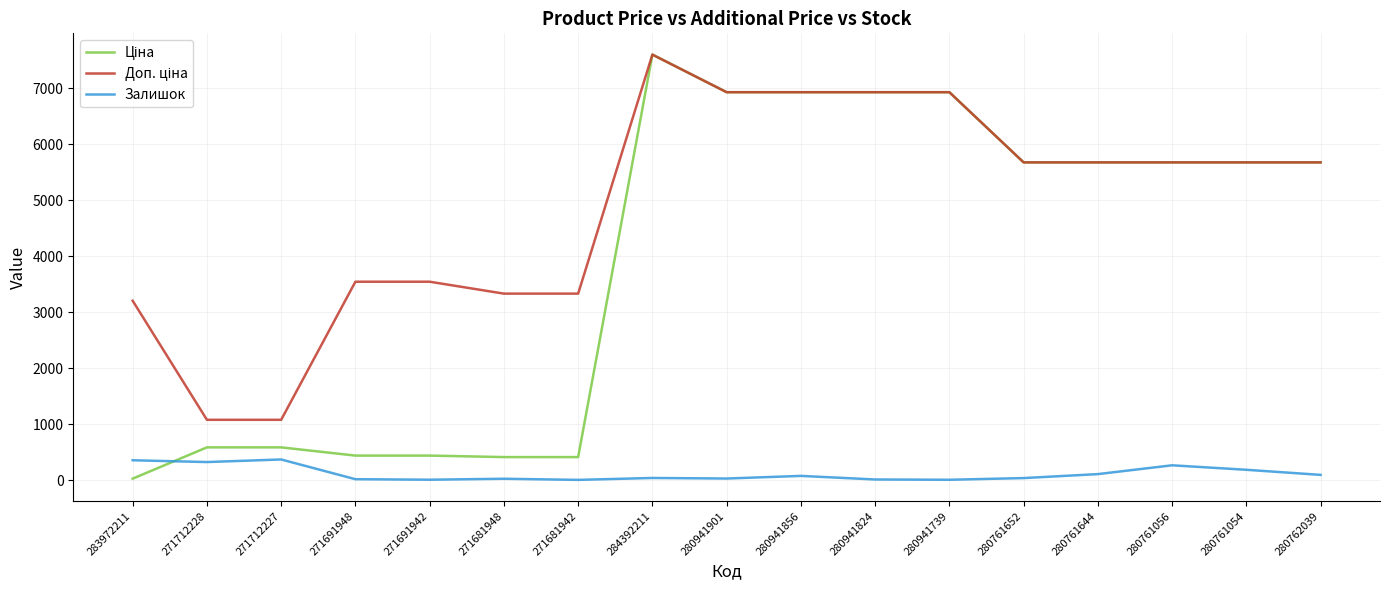

What is the maximum value shown in the chart?

7596.5